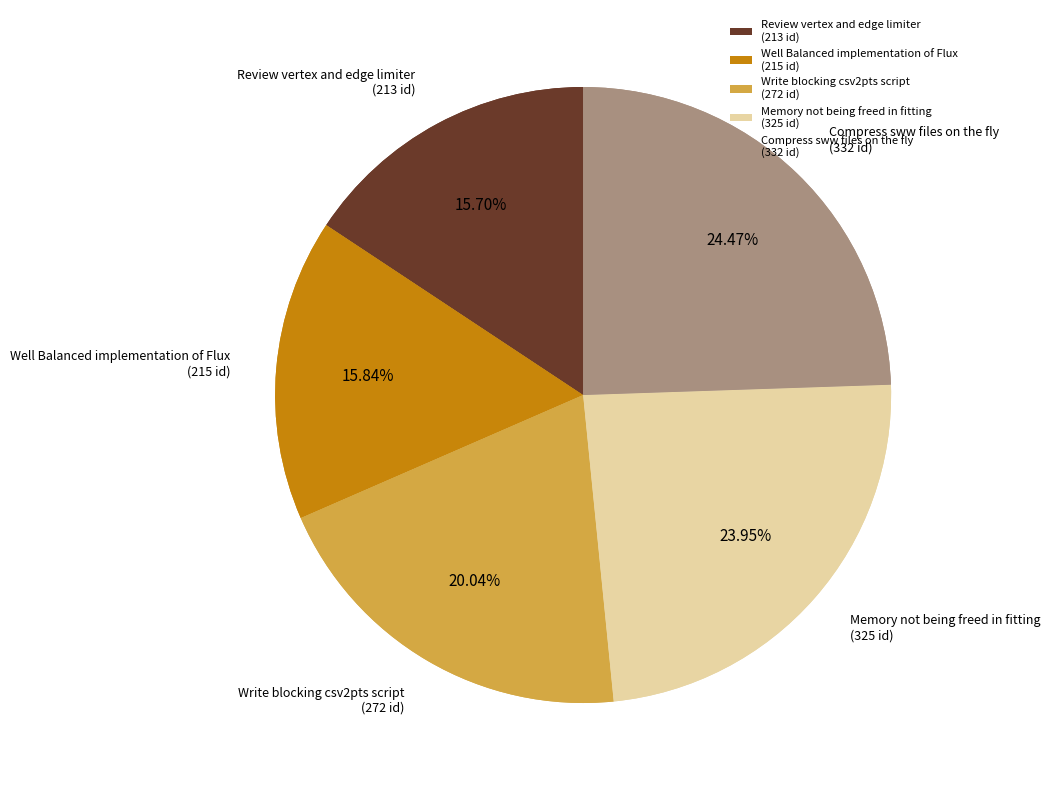

Do Well Balanced implementation of Flux and Review vertex and edge limiter together represent more than half of the pie?

No